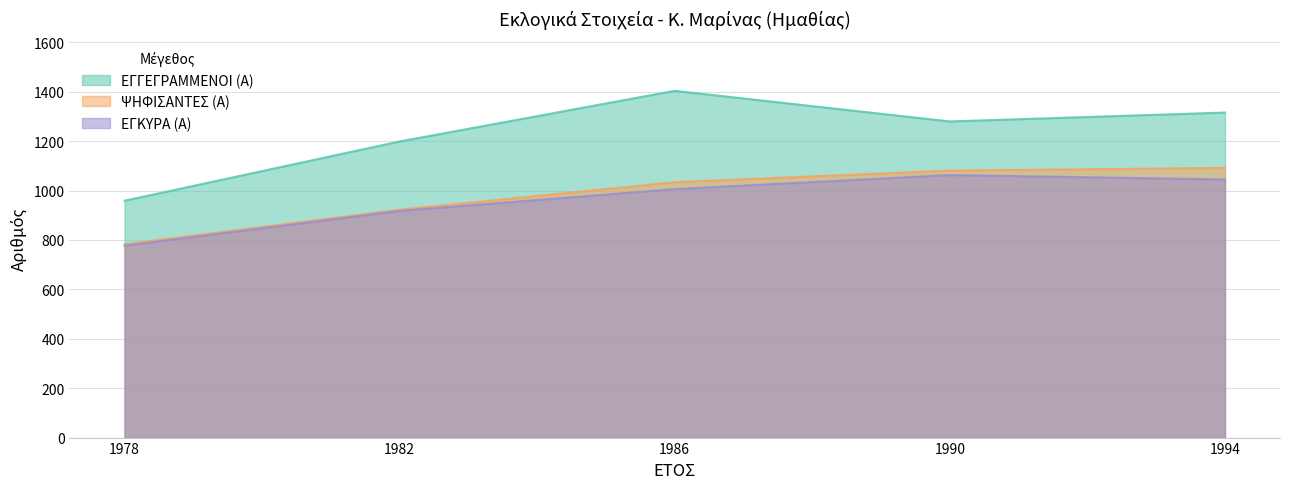

What is the sum of all ΨΗΦΙΣΑΝΤΕΣ (Α) values?

4913